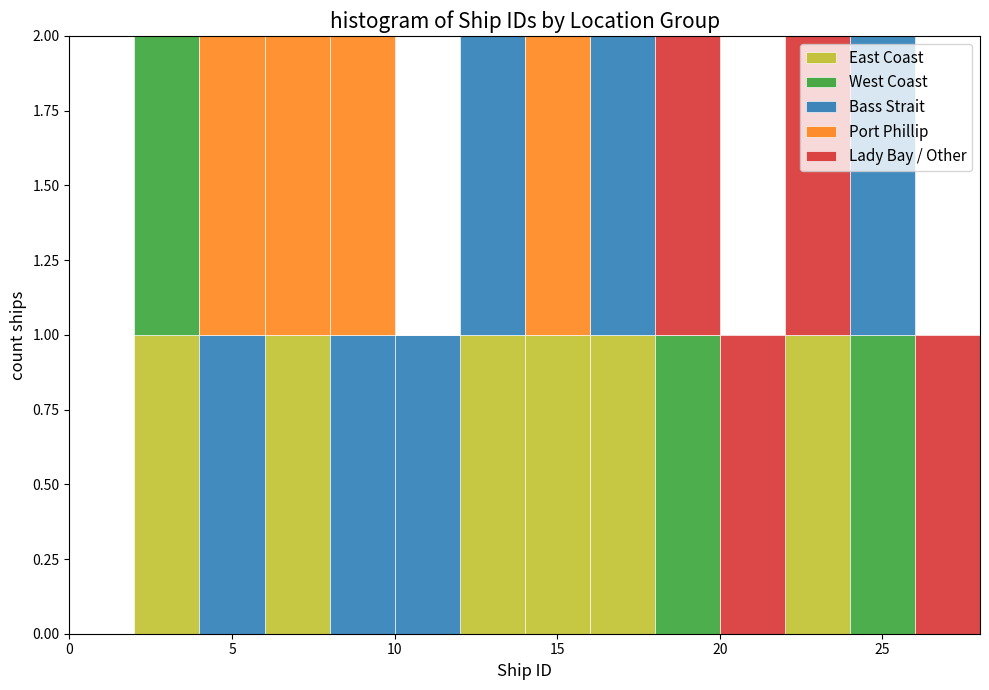

Reading left to right, list every stacked bar in this chart as the range it spans on the x-axis followed by its total height. The values are not printed on the chart, so give them approximately, as read against the axis.

0 to 2: 0
2 to 4: 2
4 to 6: 2
6 to 8: 2
8 to 10: 2
10 to 12: 1
12 to 14: 2
14 to 16: 2
16 to 18: 2
18 to 20: 2
20 to 22: 1
22 to 24: 2
24 to 26: 2
26 to 28: 1